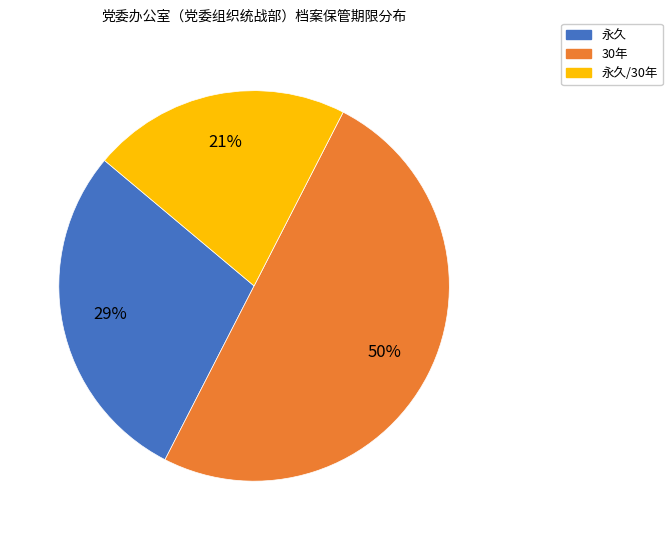

To the nearest percent, what is the average slice percentage?

33%